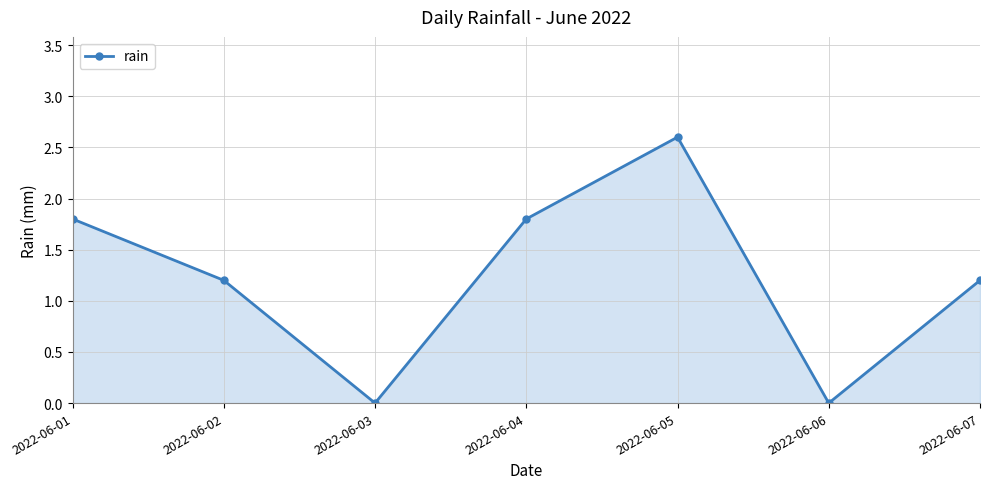

How many data points are less than 1?

2